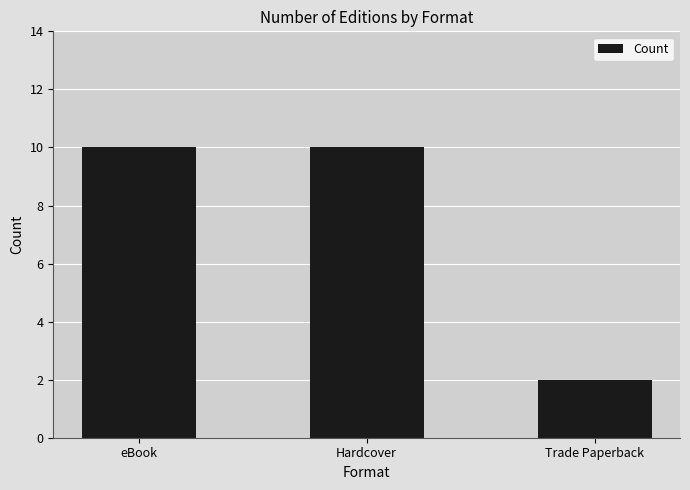

True or false: the data shows 6 at eBook.

False